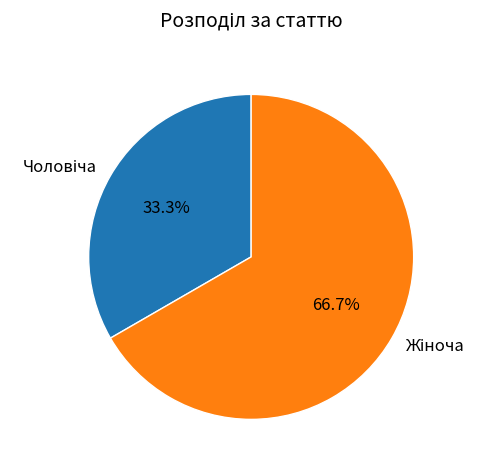

To the nearest percent, what is the difference between the largest and smallest slice percentages?

33%